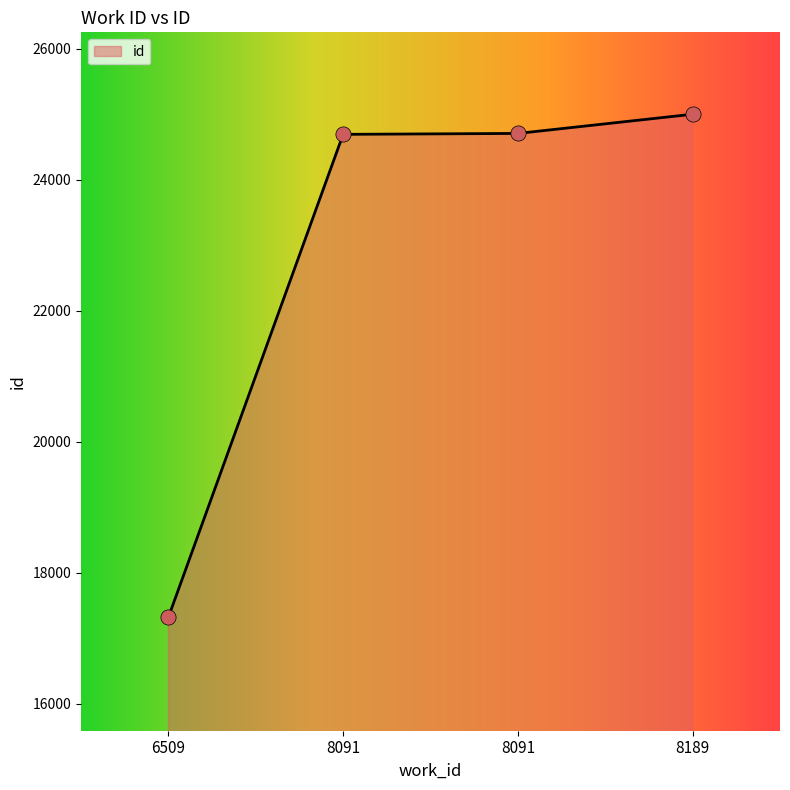

What is the change in value from 6509 to 8091?

+7369